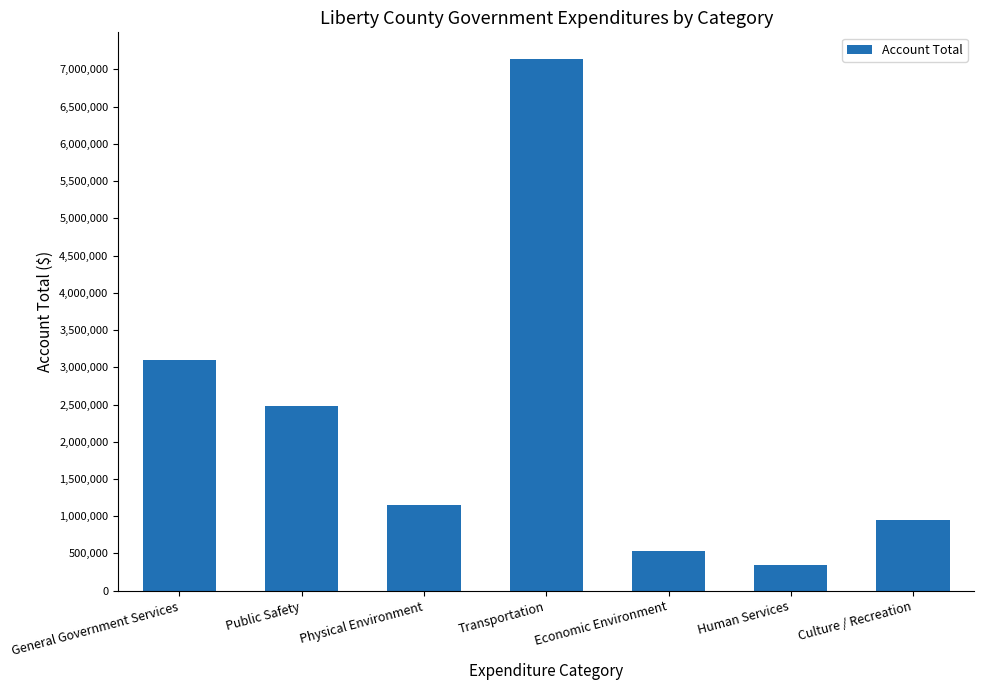

Does the chart contain any negative values?

No